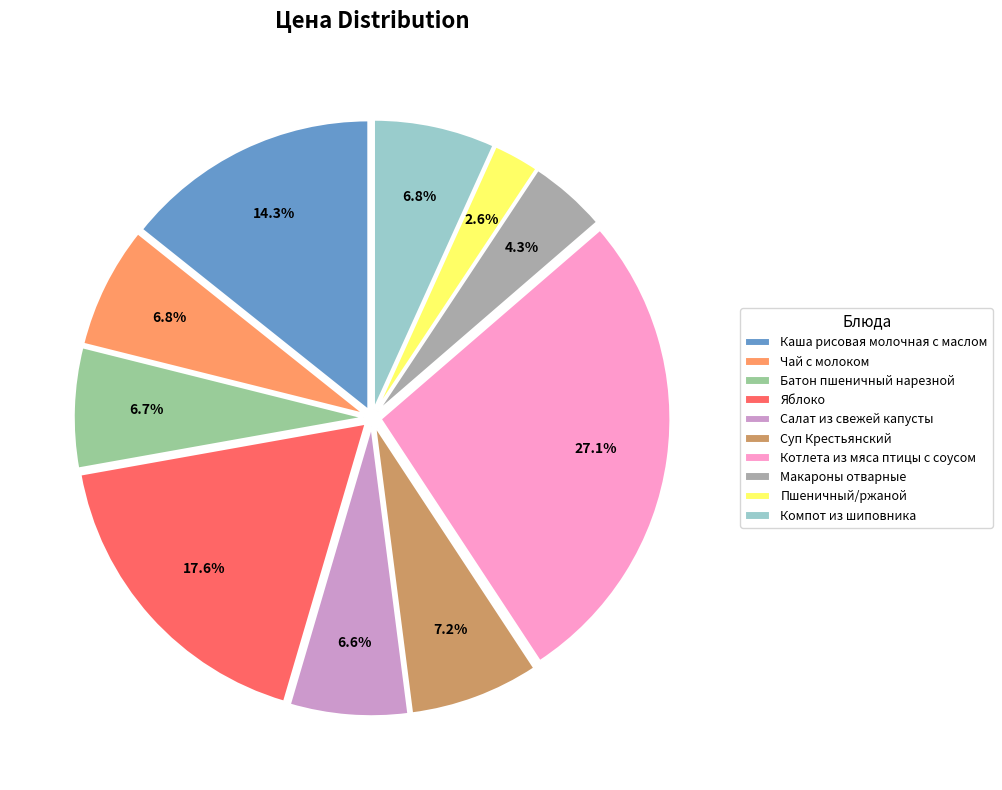

The Суп Крестьянский slice represents 15% of the pie. True or false?

False